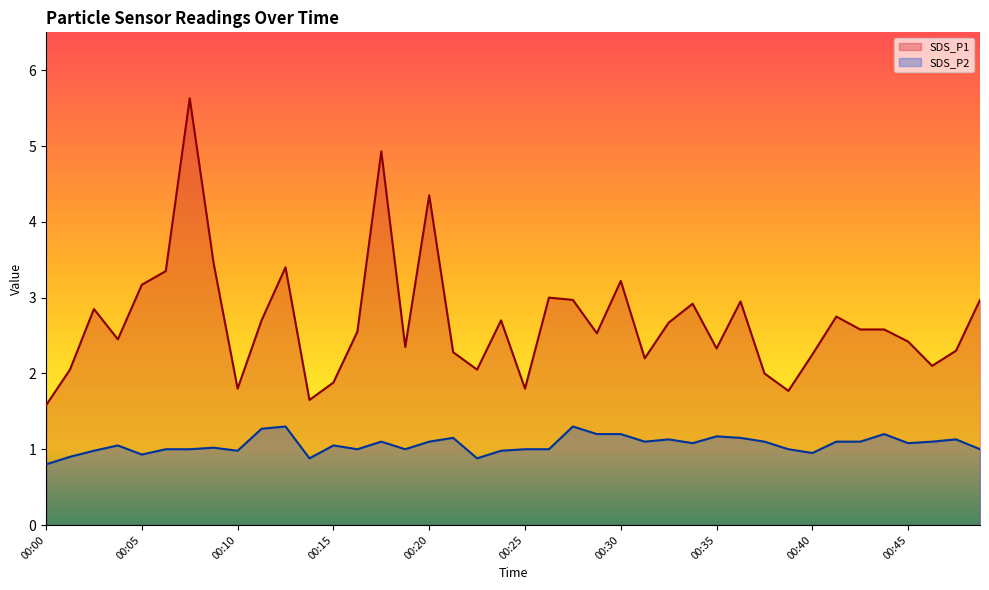

What is the value of the SDS_P1 point at the 27th from the left?

2.7